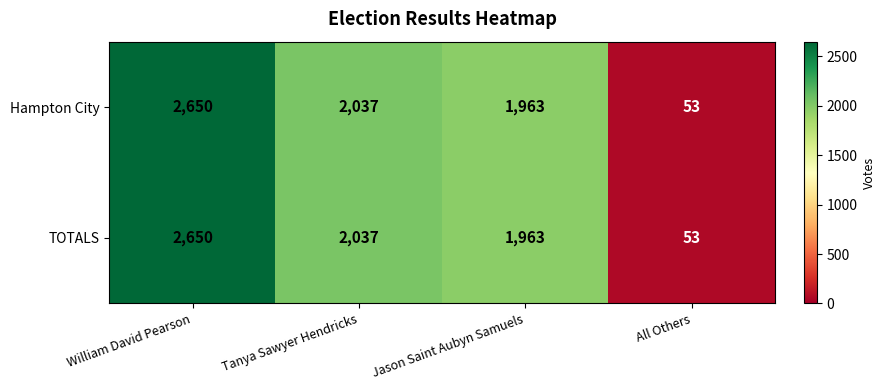

What is the lowest value of the Hampton City series?

53